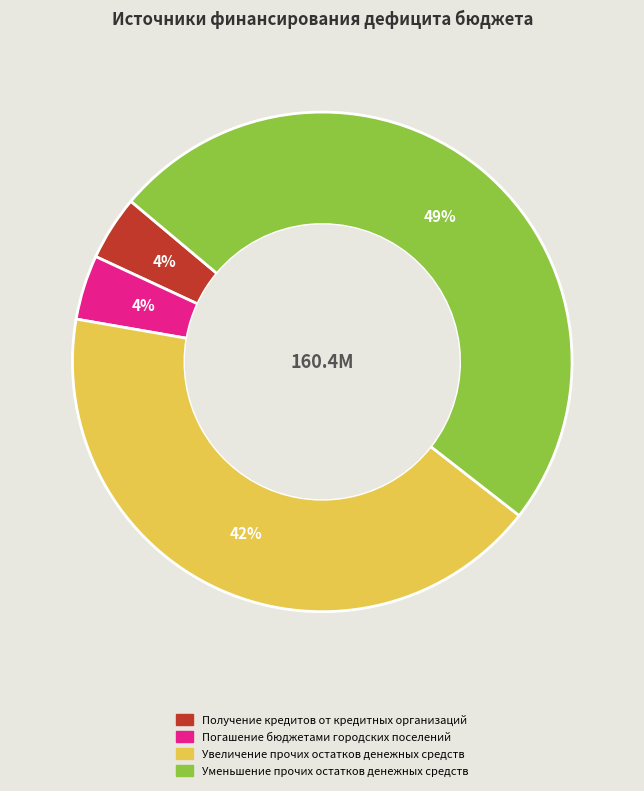

To the nearest percent, what portion does Увеличение прочих остатков денежных средств represent?

42%